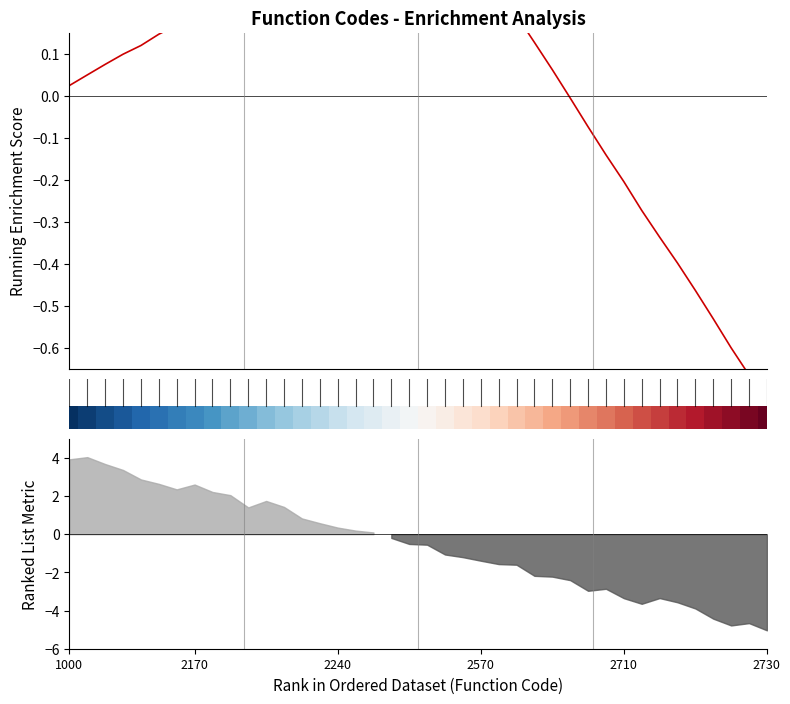

Which category has the lowest value across all series?

39